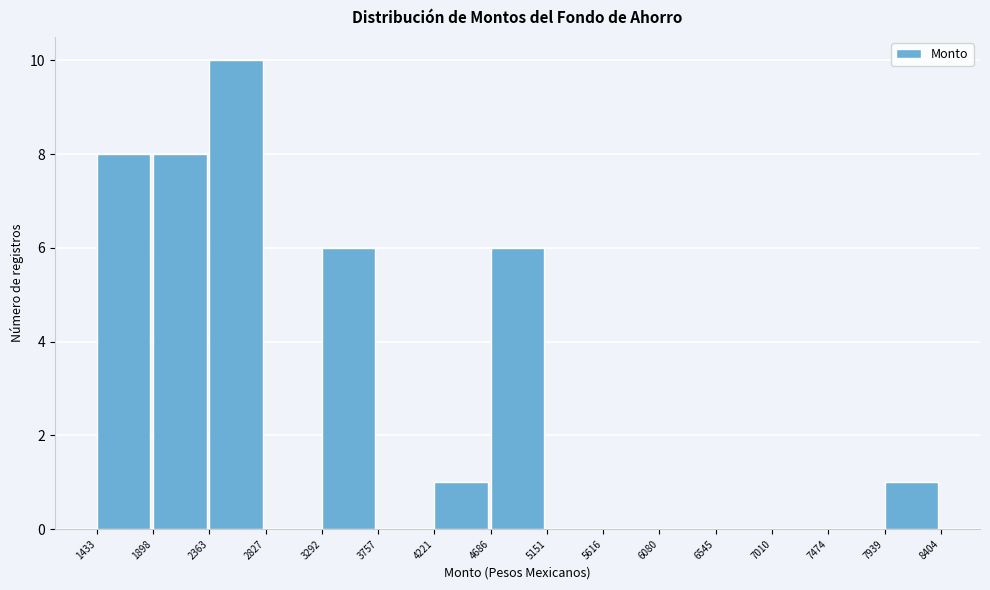

Reading left to right, transcribe this chart: for each bar, give the range it covers on the x-axis and its height. The values are not printed on the chart, so give them approximately, as read against the axis.

1433 to 1898: 8
1898 to 2363: 8
2363 to 2827: 10
2827 to 3292: 0
3292 to 3757: 6
3757 to 4221: 0
4221 to 4686: 1
4686 to 5151: 6
5151 to 5616: 0
5616 to 6080: 0
6080 to 6545: 0
6545 to 7010: 0
7010 to 7474: 0
7474 to 7939: 0
7939 to 8404: 1